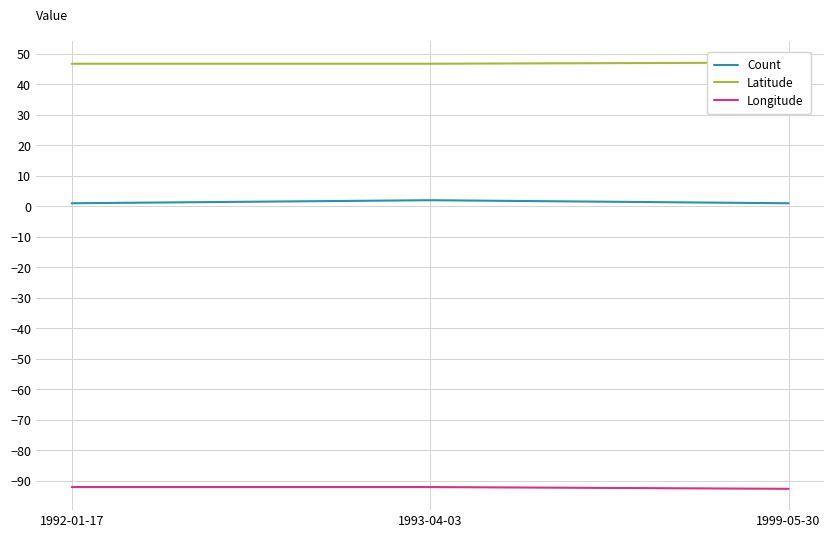

The value of Latitude at 1993-04-03 is 46.8. True or false?

True